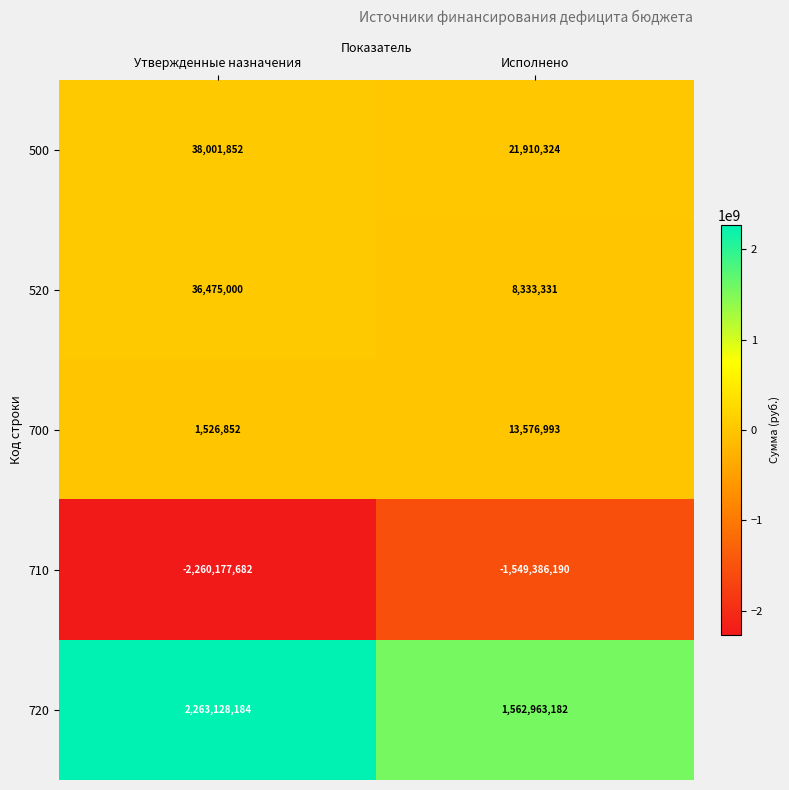

What is the minimum value shown in the chart?

-2260177682